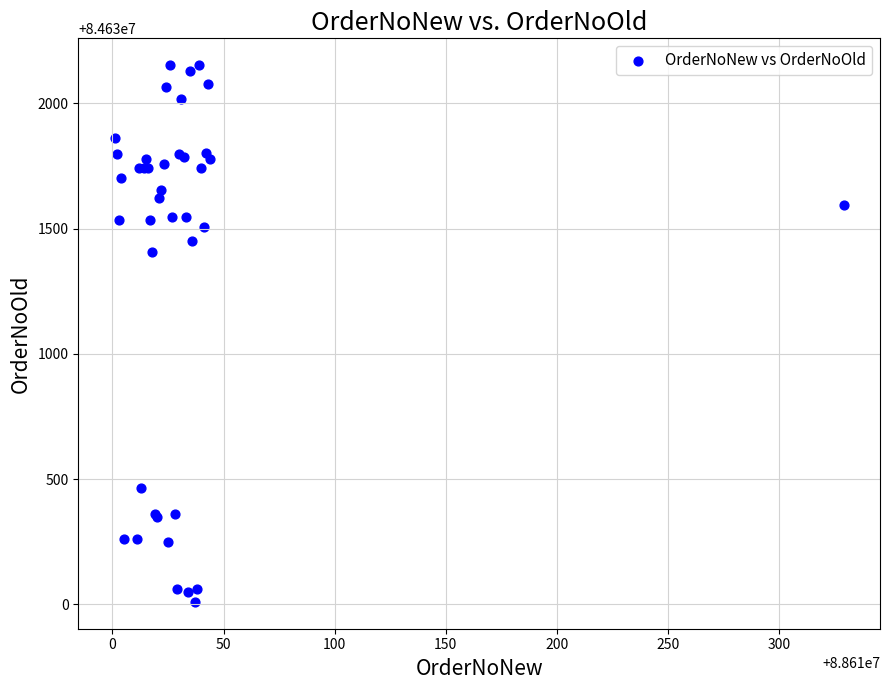

What Y value in the scatter plot is closest to 84631081?

84631408